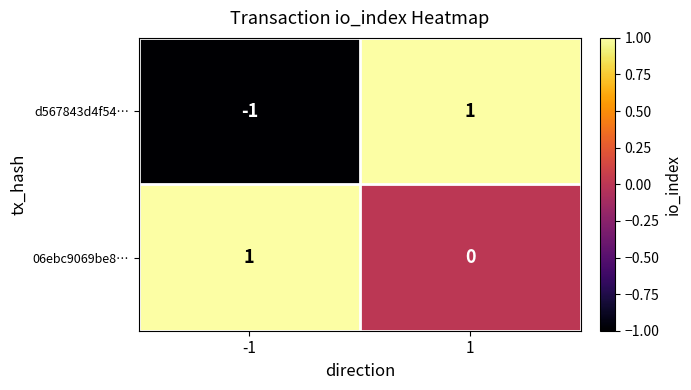

How many categories are shown in the chart?

2